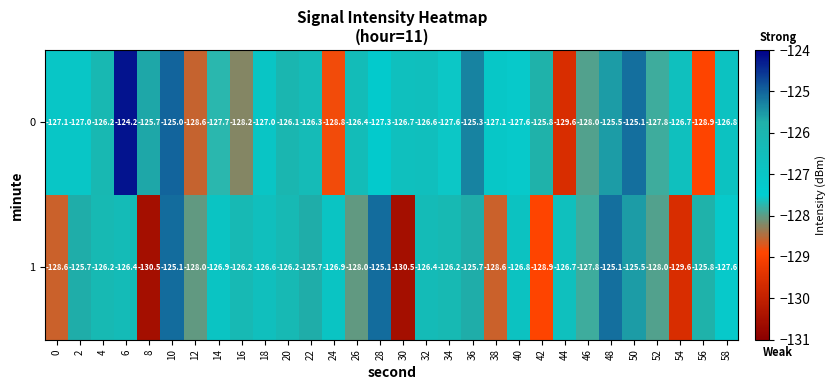

Where is 0 nearest to the value -126?

20